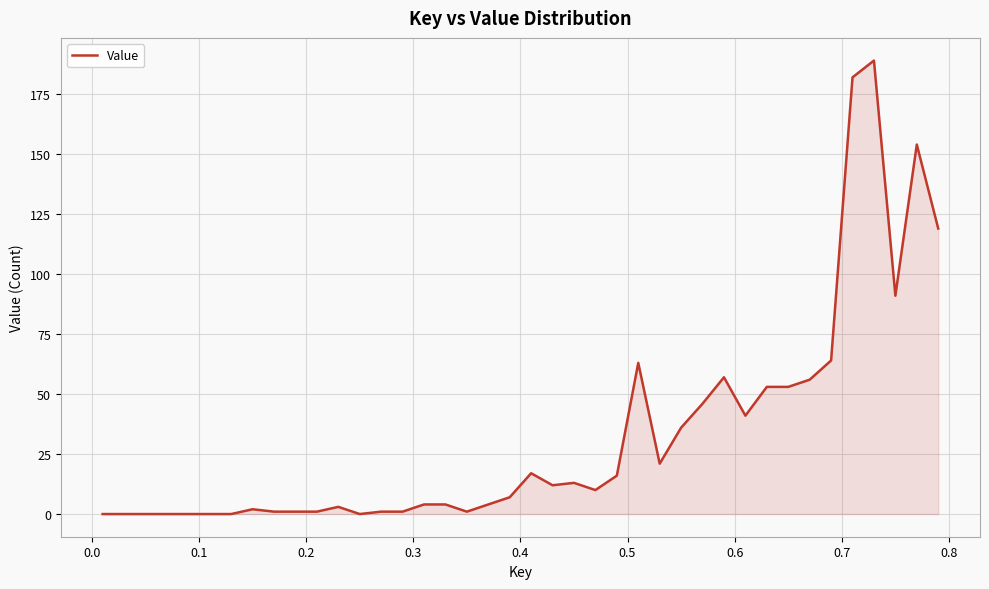

What is the difference between the maximum and minimum values?

189